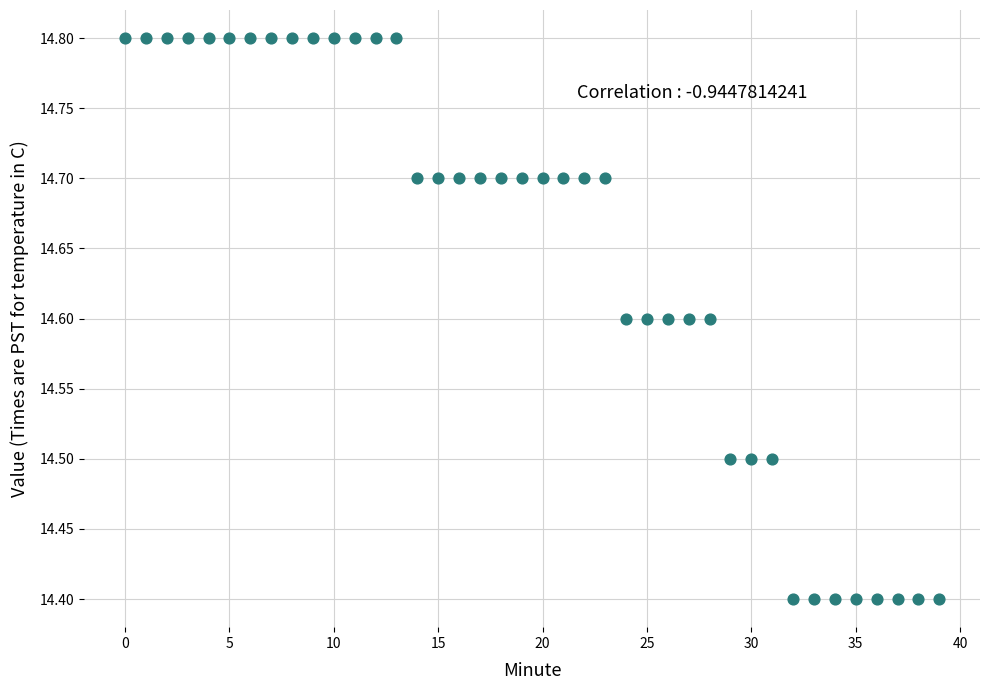

What is the range of Y values (max minus min)?

0.4